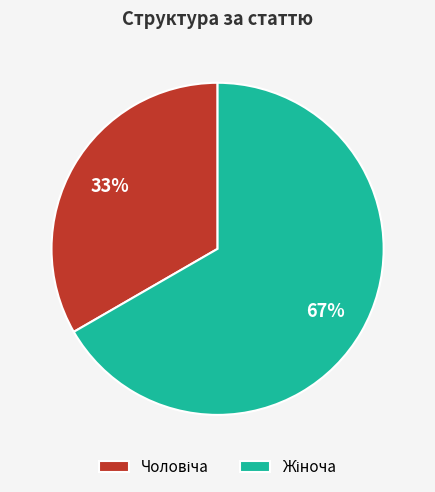

To the nearest percent, what is the average slice percentage?

50%